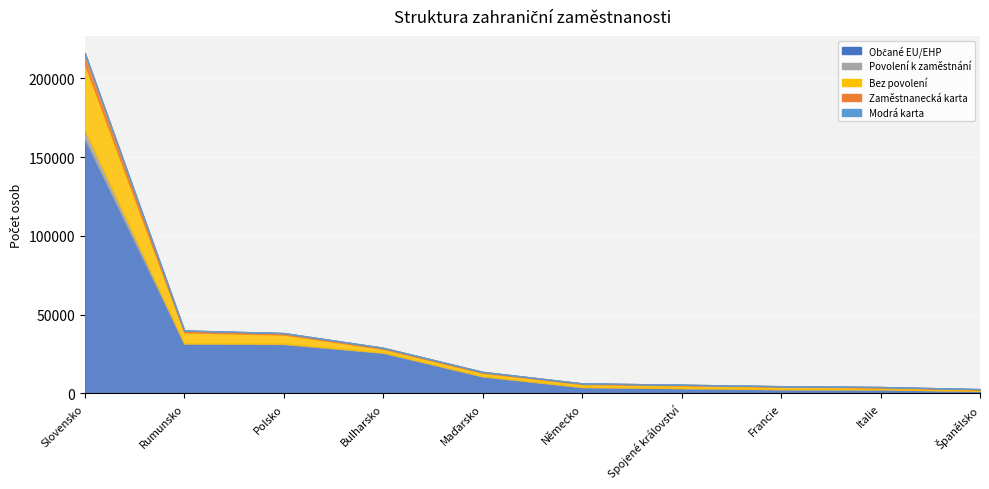

Reading right to left, transcribe all the data shown in this chart.

Občané EU/EHP: Španělsko=1610	Italie=2600	Francie=2677	Spojené království=3300	Německo=3983	Maďarsko=10766	Bulharsko=25784	Polsko=31355	Rumunsko=31522	Slovensko=161559
Povolení k zaměstnání: Španělsko=91	Italie=96	Francie=114	Spojené království=187	Německo=209	Maďarsko=250	Bulharsko=275	Polsko=281	Rumunsko=337	Slovensko=5668
Bez povolení: Španělsko=783	Italie=1122	Francie=1495	Spojené království=1643	Německo=1762	Maďarsko=2127	Bulharsko=2298	Polsko=5832	Rumunsko=7034	Slovensko=42211
Zaměstnanecká karta: Španělsko=295	Italie=303	Francie=342	Spojené království=436	Německo=471	Maďarsko=550	Bulharsko=642	Polsko=874	Rumunsko=1046	Slovensko=6587
Modrá karta: Španělsko=3	Italie=3	Francie=4	Spojené království=5	Německo=6	Maďarsko=8	Bulharsko=10	Polsko=11	Rumunsko=75	Slovensko=106